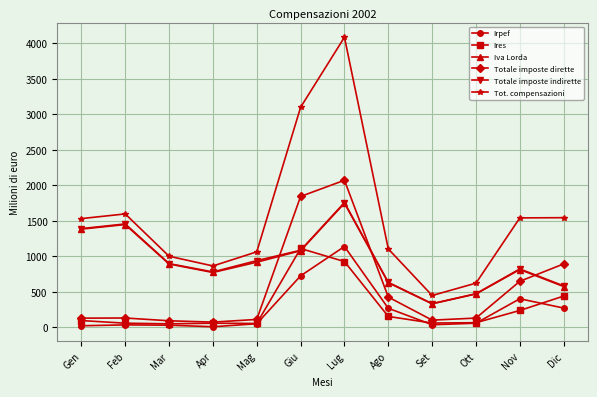

At which category is the sum across all series the highest?

Lug